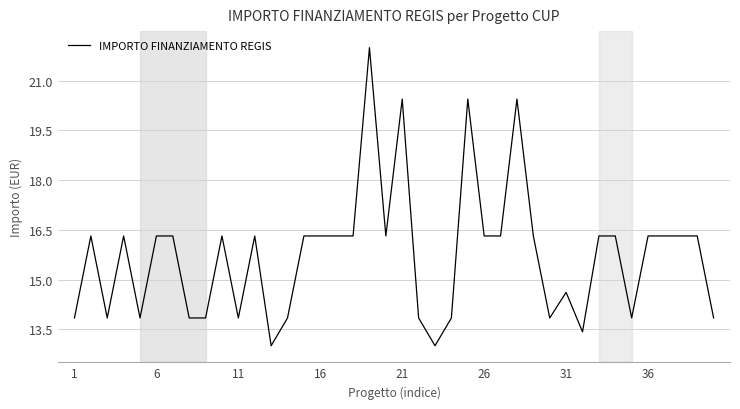

What is the difference between the maximum and minimum values?

9.0